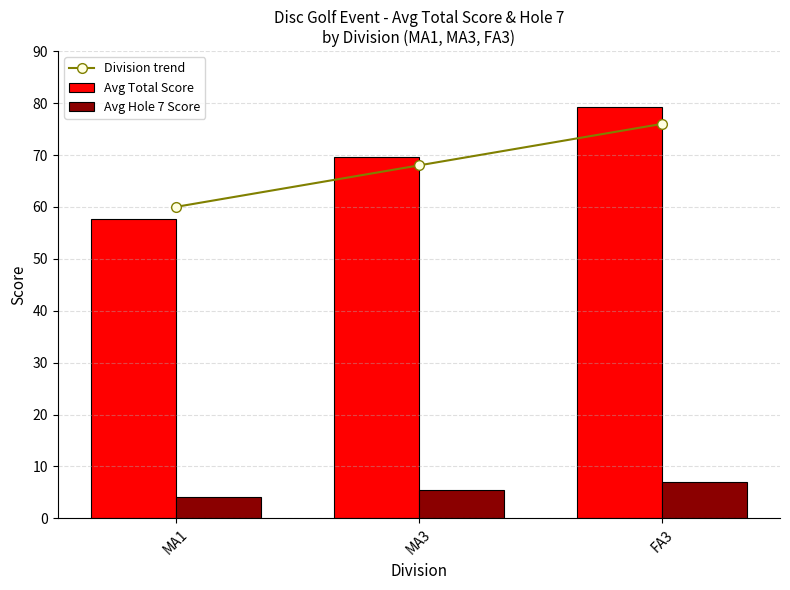

List the labels in order of Avg Hole 7 Score value, largest first.

FA3, MA3, MA1